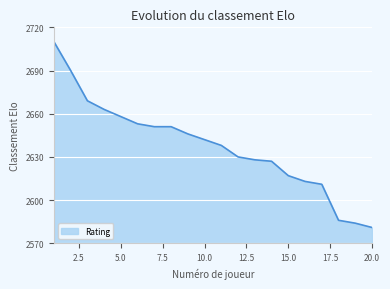

What is the difference between the maximum and minimum values?

129